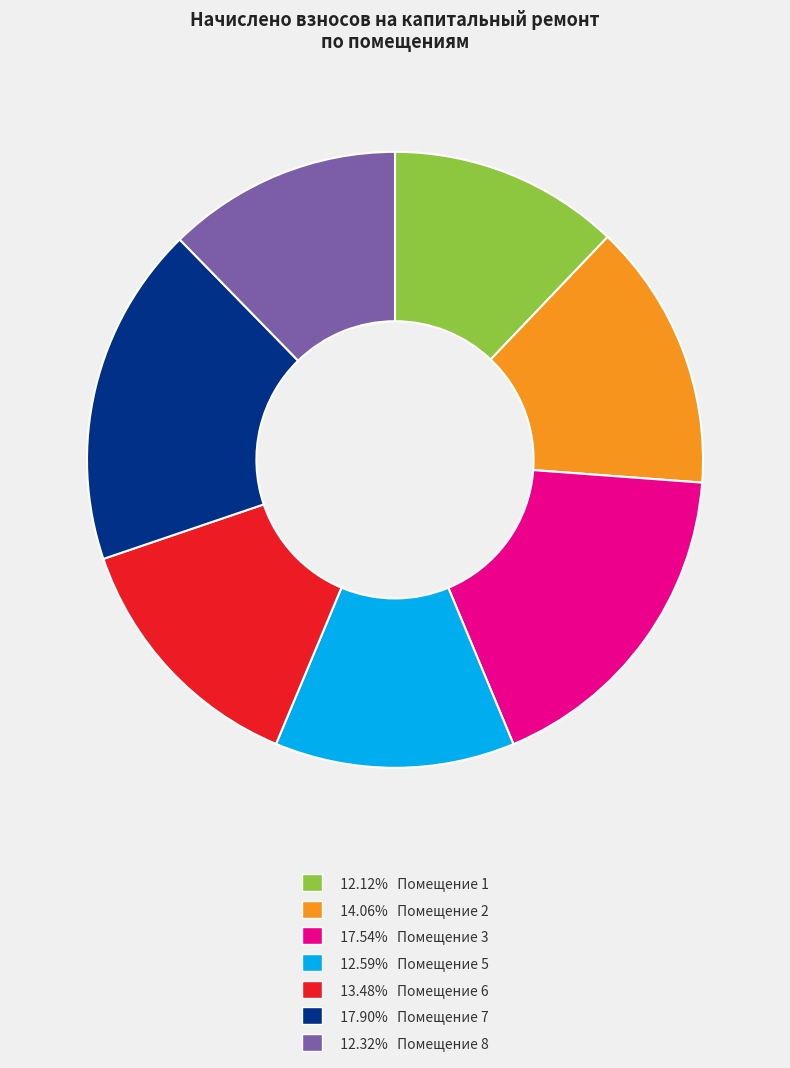

Is there a majority slice in this chart?

No